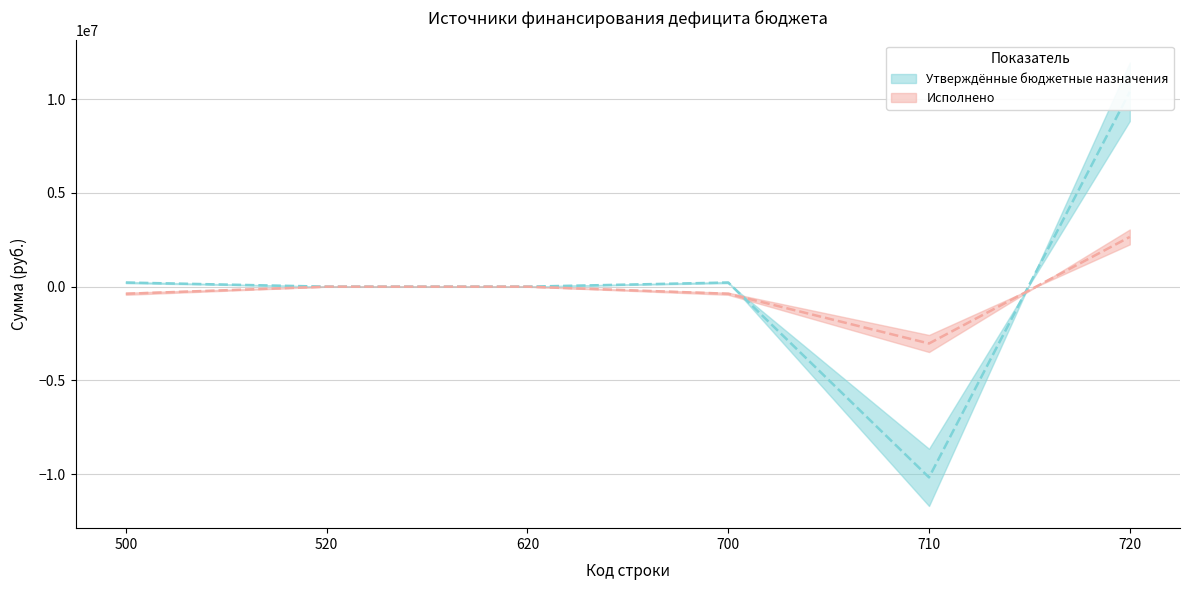

What is the difference between the Исполнено values at 500 and 710?

2654807.1